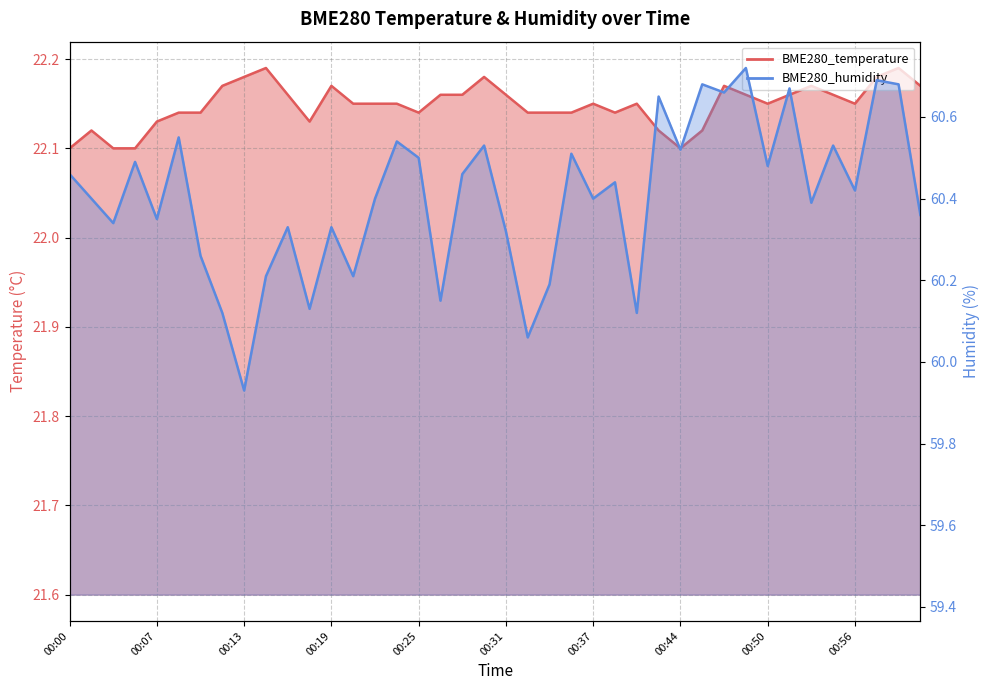

Reading left to right, what are all the values shown in this chart?

BME280_temperature: 00:00=22.1	00:02=22.1	00:04=22.1	00:05=22.1	00:07=22.1	00:08=22.1	00:10=22.1	00:11=22.2	00:13=22.2	00:14=22.2	00:16=22.2	00:17=22.1	00:19=22.2	00:20=22.1	00:22=22.1	00:24=22.1	00:25=22.1	00:27=22.2	00:28=22.2	00:30=22.2	00:31=22.2	00:33=22.1	00:34=22.1	00:36=22.1	00:37=22.1	00:39=22.1	00:40=22.1	00:42=22.1	00:44=22.1	00:45=22.1	00:47=22.2	00:48=22.2	00:50=22.1	00:51=22.2	00:53=22.2	00:54=22.2	00:56=22.1	00:57=22.2	00:59=22.2	01:01=22.2
BME280_humidity: 00:00=60.5	00:02=60.4	00:04=60.3	00:05=60.5	00:07=60.4	00:08=60.5	00:10=60.3	00:11=60.1	00:13=59.9	00:14=60.2	00:16=60.3	00:17=60.1	00:19=60.3	00:20=60.2	00:22=60.4	00:24=60.5	00:25=60.5	00:27=60.1	00:28=60.5	00:30=60.5	00:31=60.3	00:33=60.1	00:34=60.2	00:36=60.5	00:37=60.4	00:39=60.4	00:40=60.1	00:42=60.6	00:44=60.5	00:45=60.7	00:47=60.7	00:48=60.7	00:50=60.5	00:51=60.7	00:53=60.4	00:54=60.5	00:56=60.4	00:57=60.7	00:59=60.7	01:01=60.4